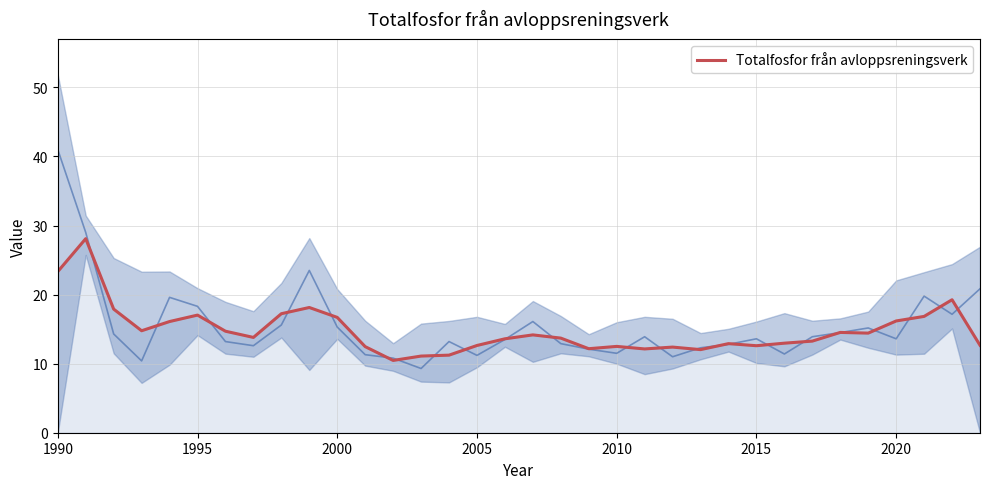

What is the lowest value of the Totalfosfor från avloppsreningsverk series?

10.5